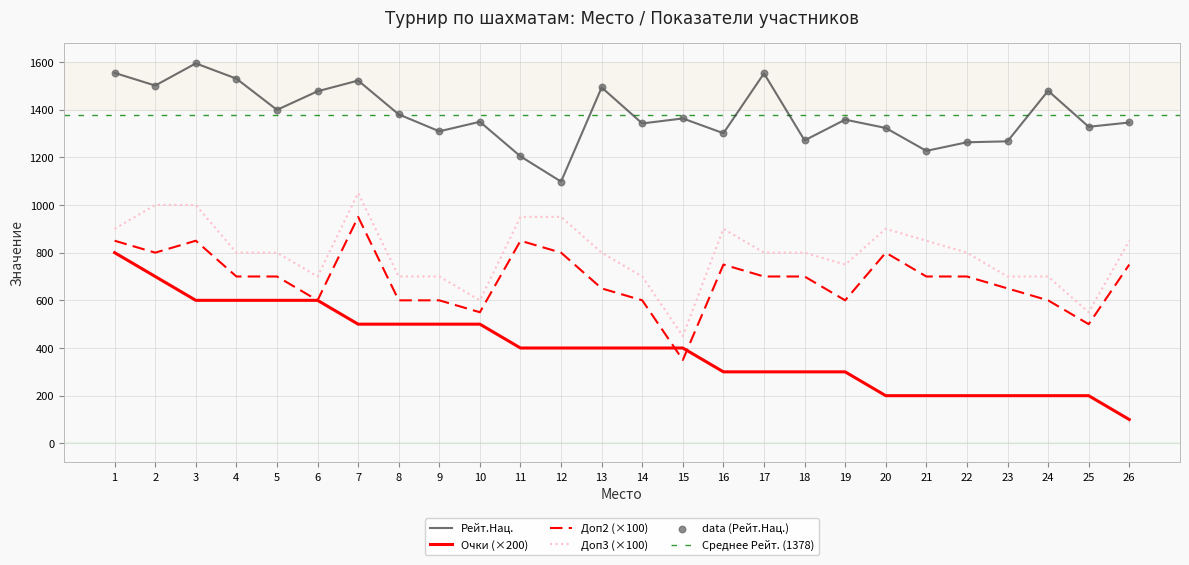

Which series has the largest total across all categories?

Рейт.Нац.